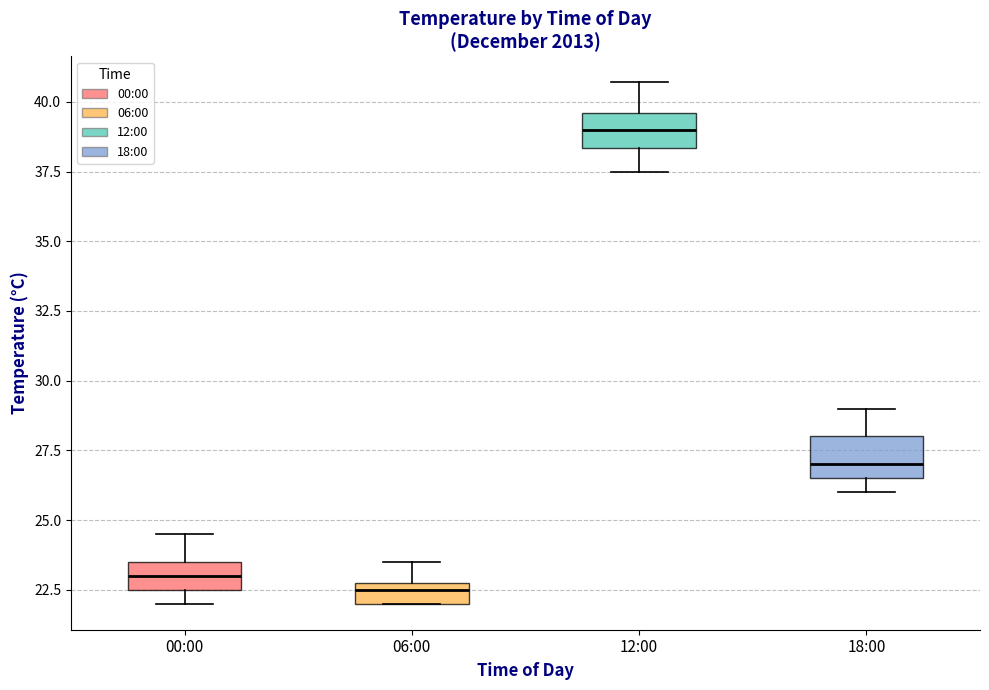

Which box has the lowest median line?

06:00